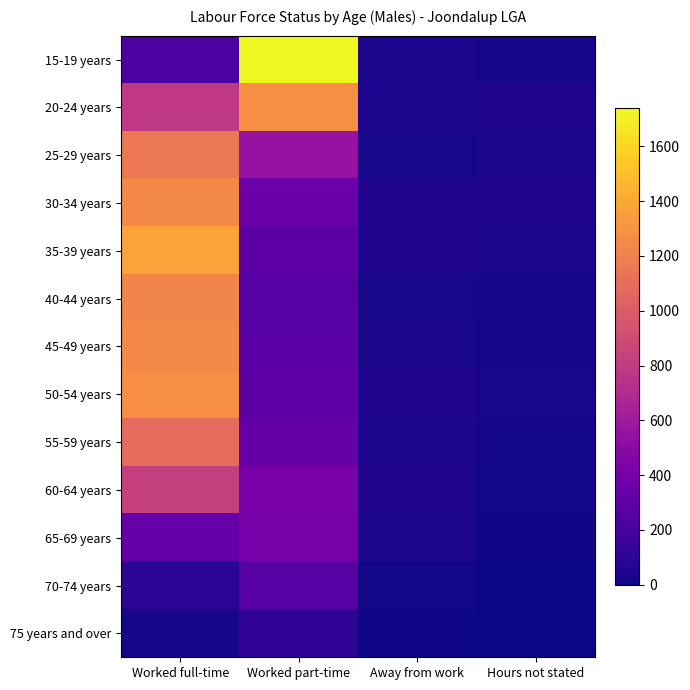

At which category is the sum across all series the highest?

Worked full-time